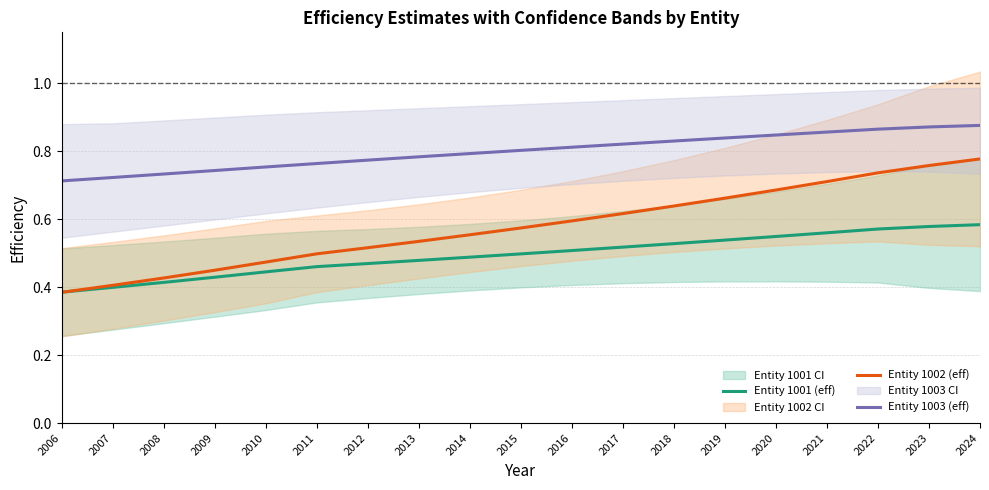

How many data points does each series have?

19